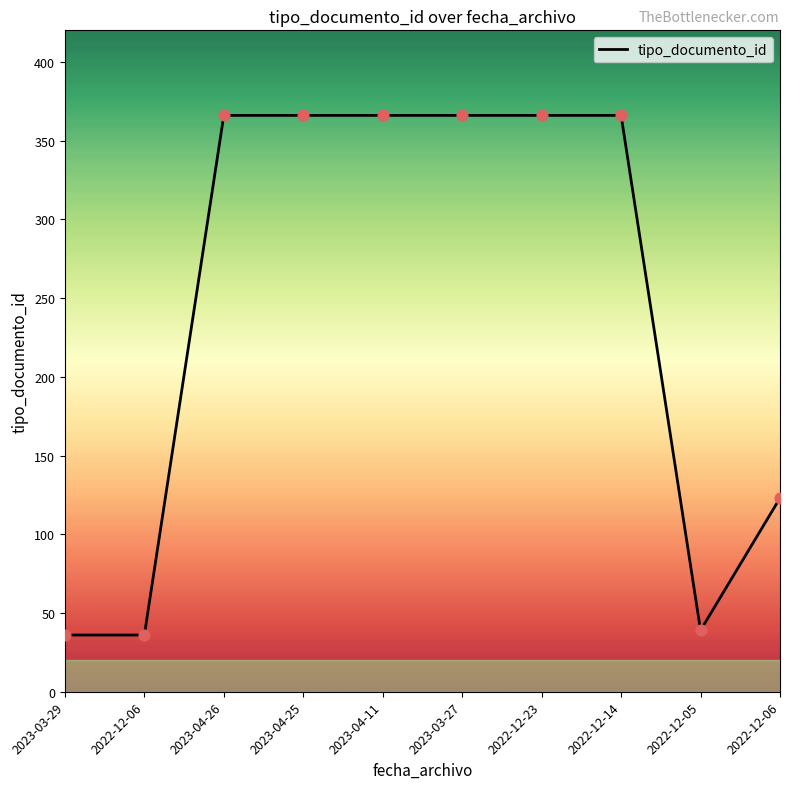

Between 2023-03-27 and 2023-04-26, which is larger?

2023-03-27